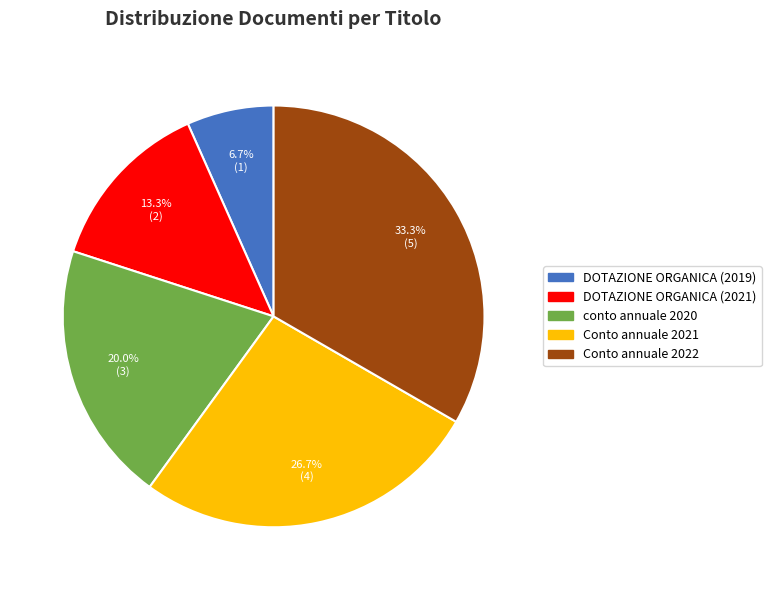

The DOTAZIONE ORGANICA (2021) slice represents 13% of the pie. True or false?

True